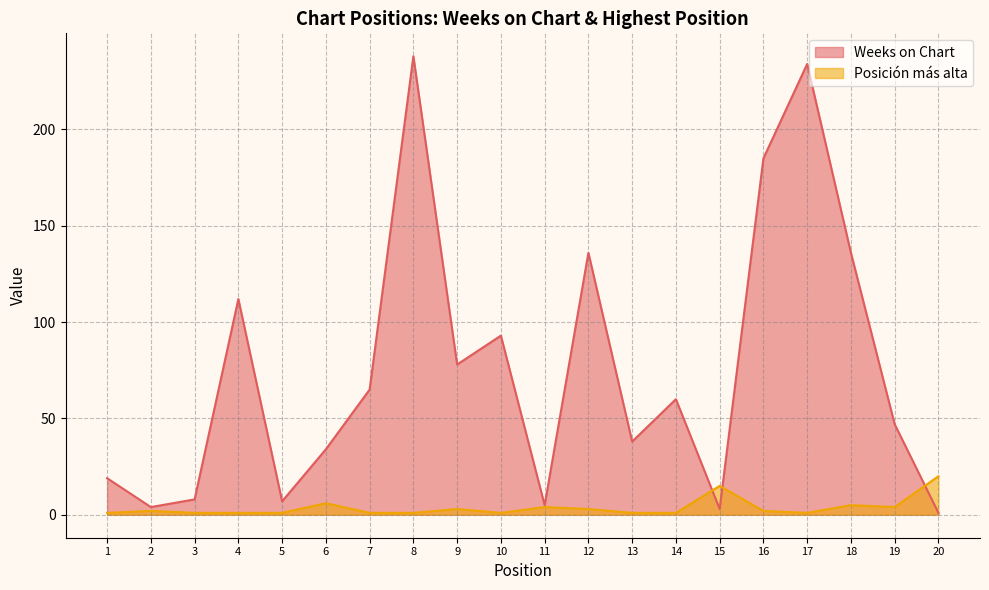

What are all the series names shown in the legend?

Weeks on Chart, Posición más alta